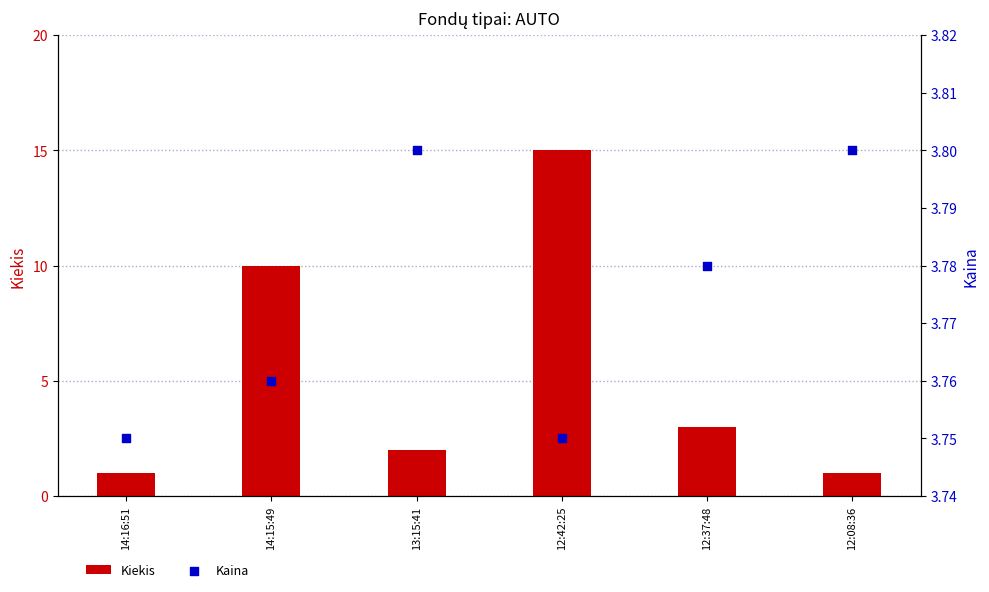

Which series contains the highest Y value?

Kiekis